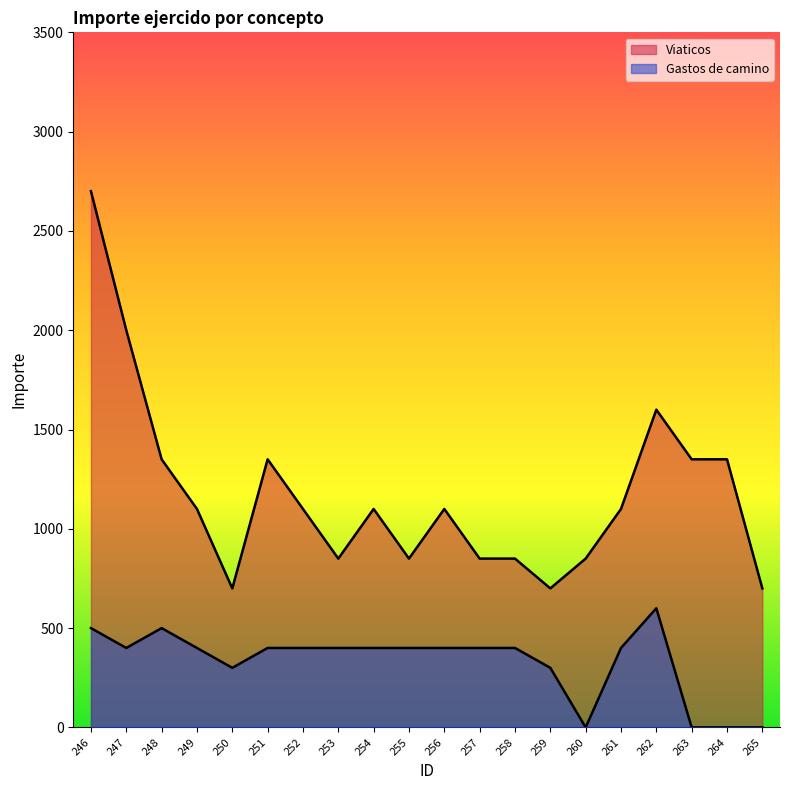

At how many categories does at least one series exceed 1141?

7